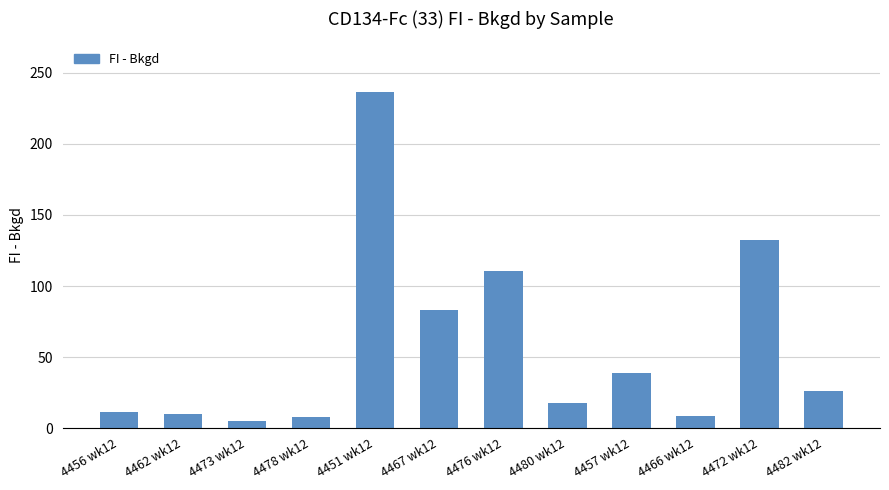

What is the value of the 5th bar from the left?

236.6